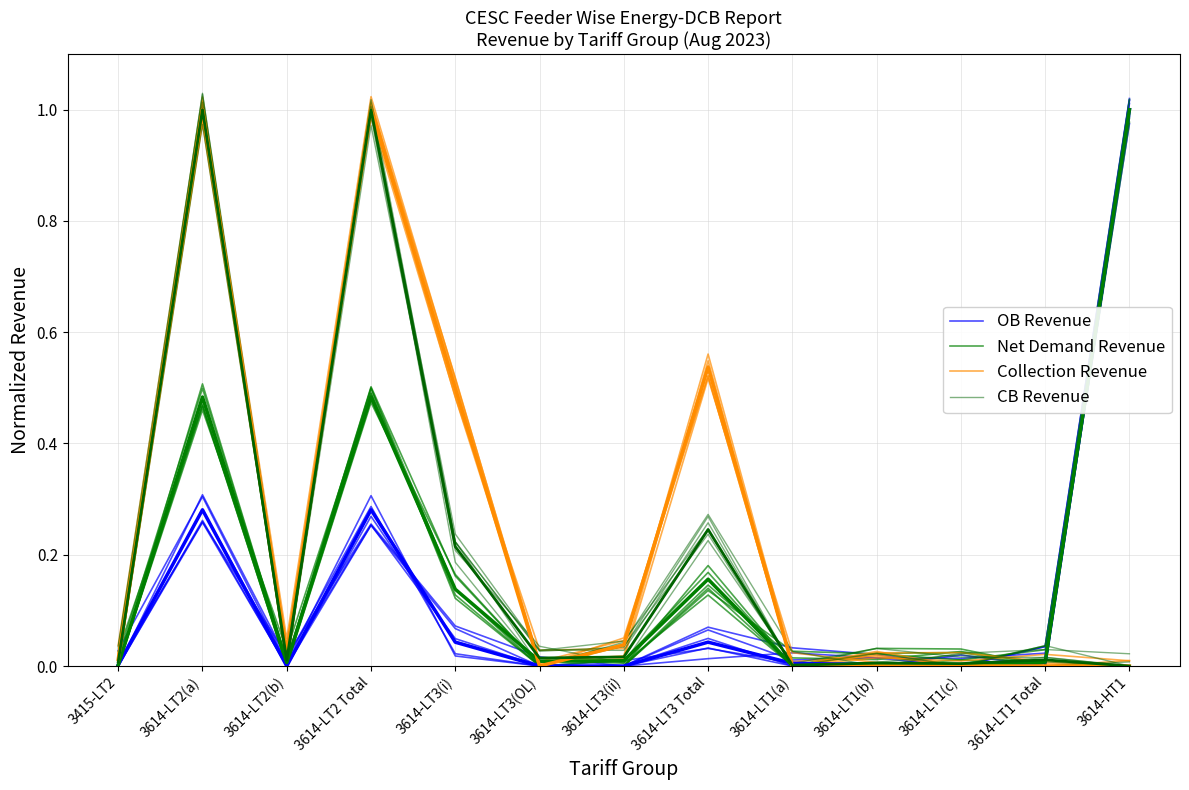

At how many categories does at least one series exceed 0?

13